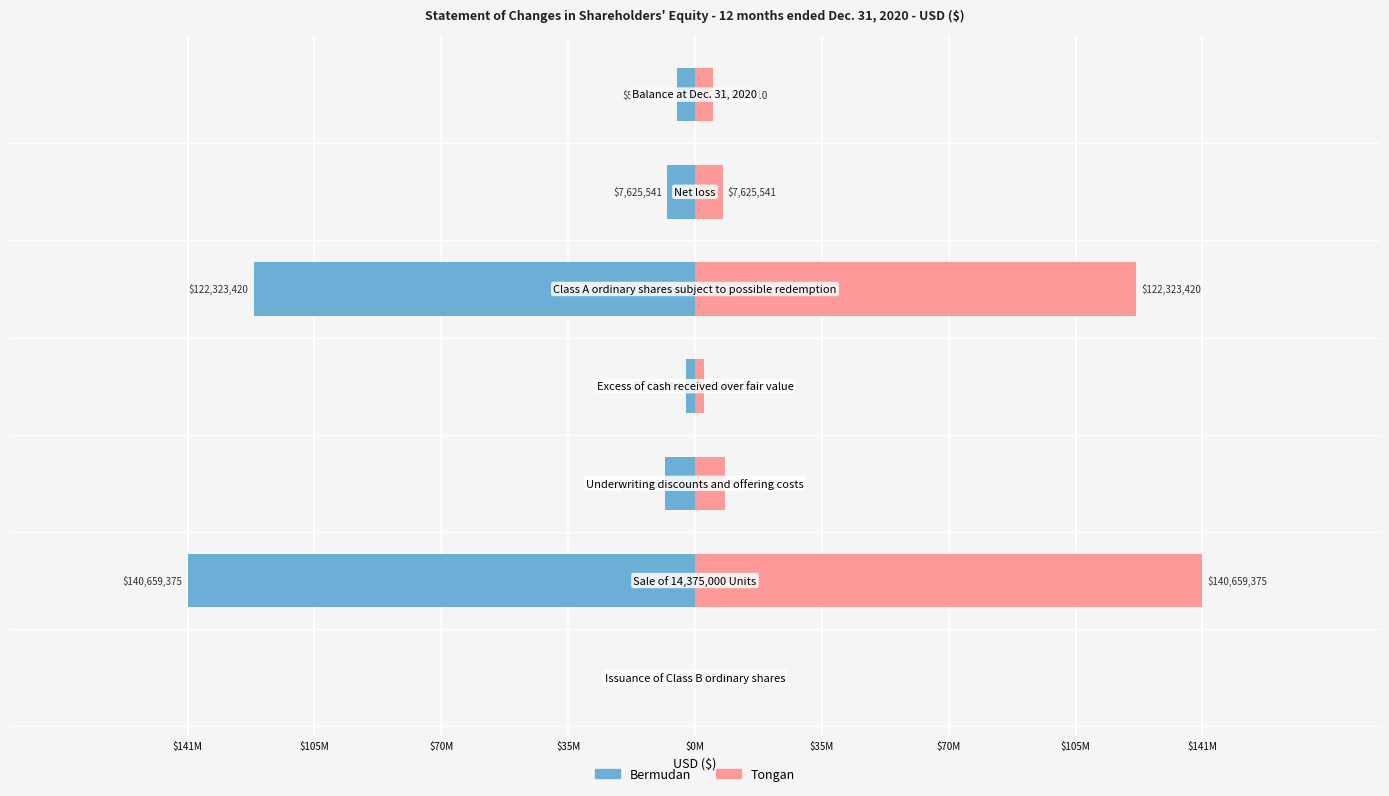

List the series in order of their overall mean, lowest first.

Bermudan, Tongan